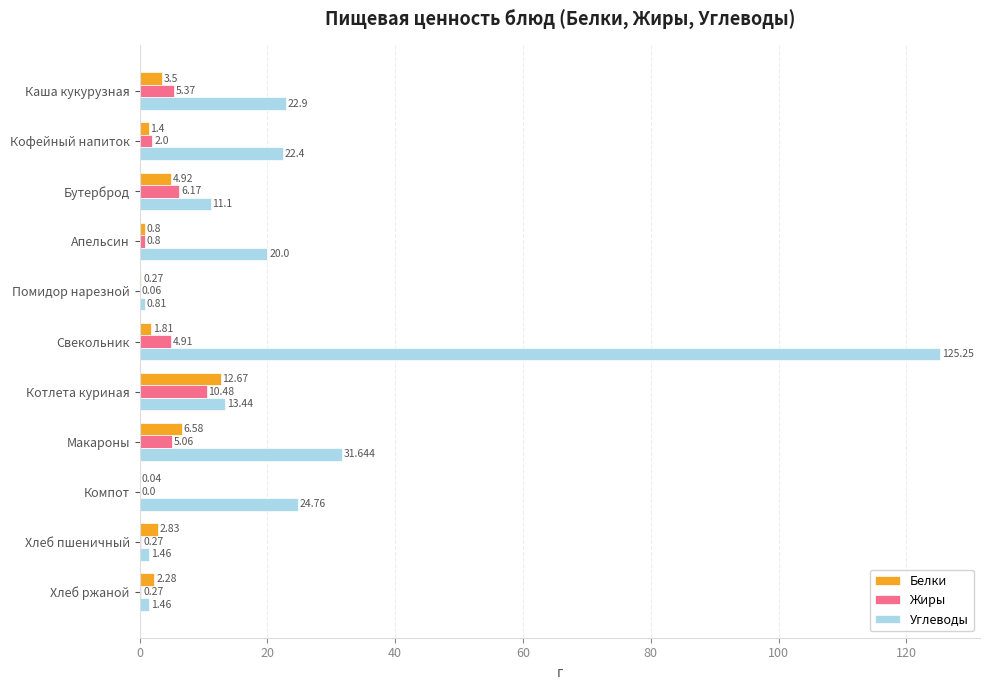

At which label is Углеводы closest to 63?

Макароны